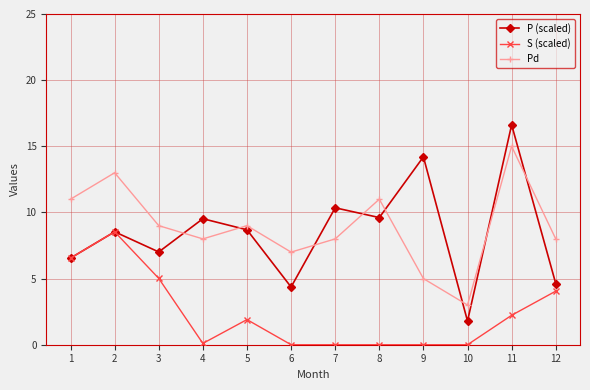

How many data points does each series have?

12